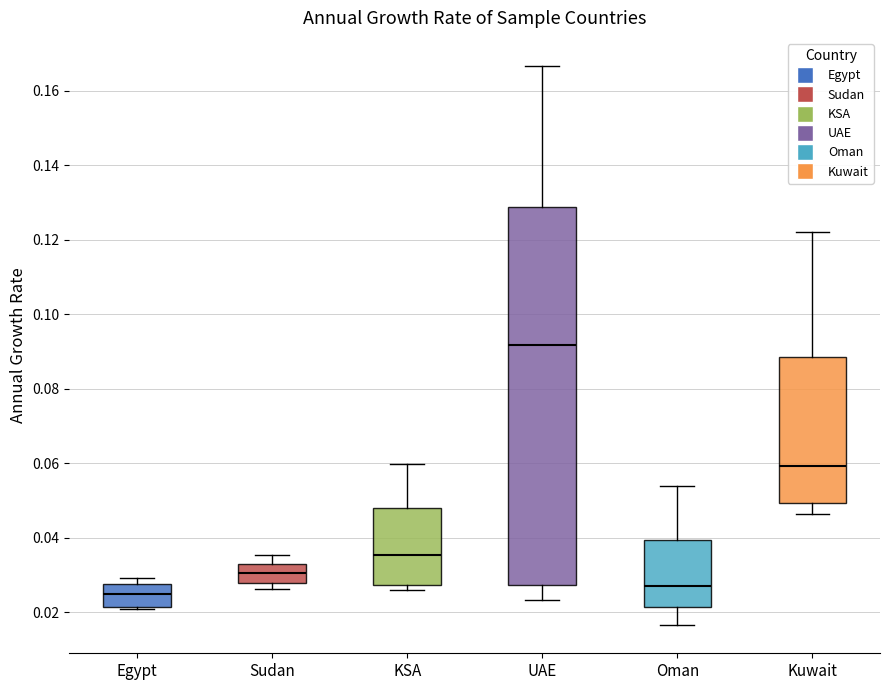

Where does the upper whisker of the box for KSA end on the y-axis? The values are not printed on the chart, so give them approximately, as read against the axis.

0.060